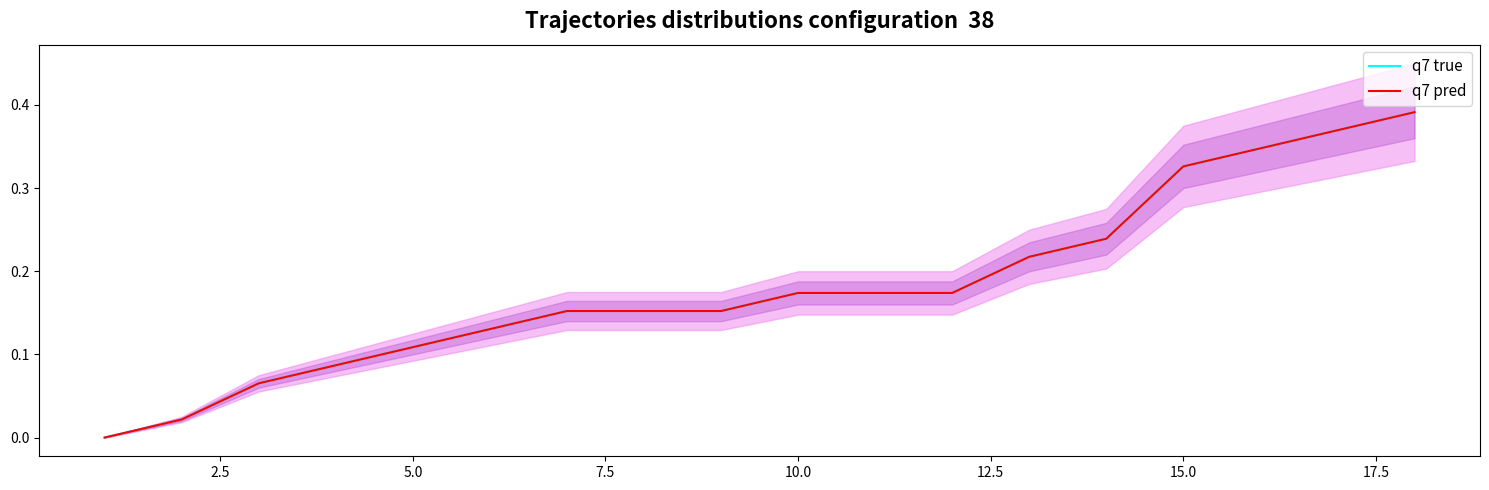

How many data points in q7 true are above 0?

17